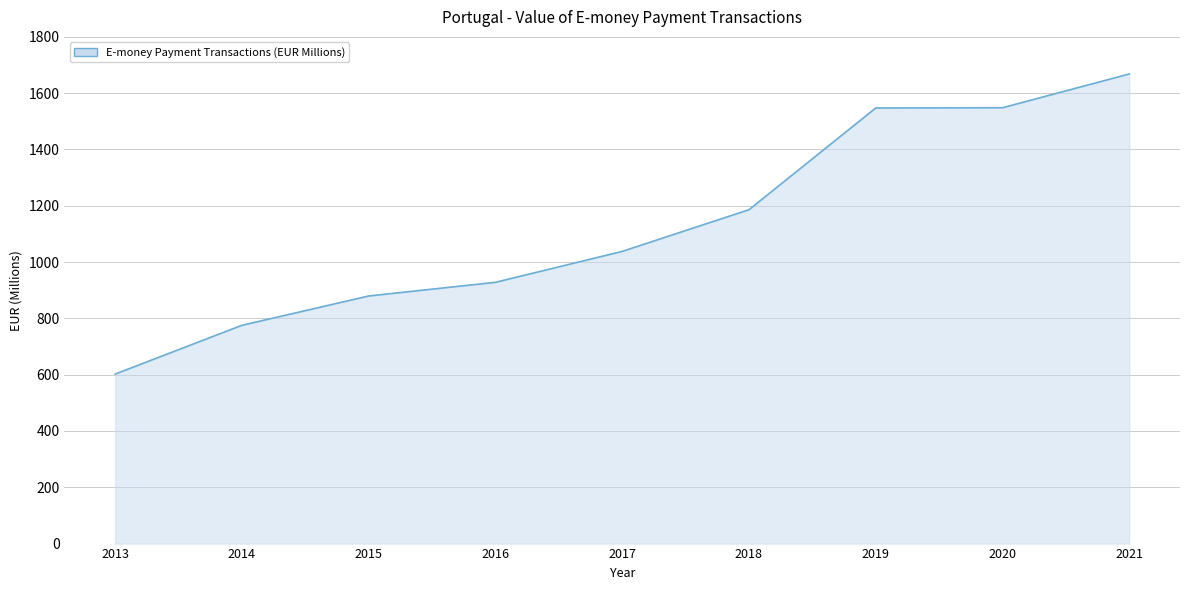

How many lines are shown in the chart?

1